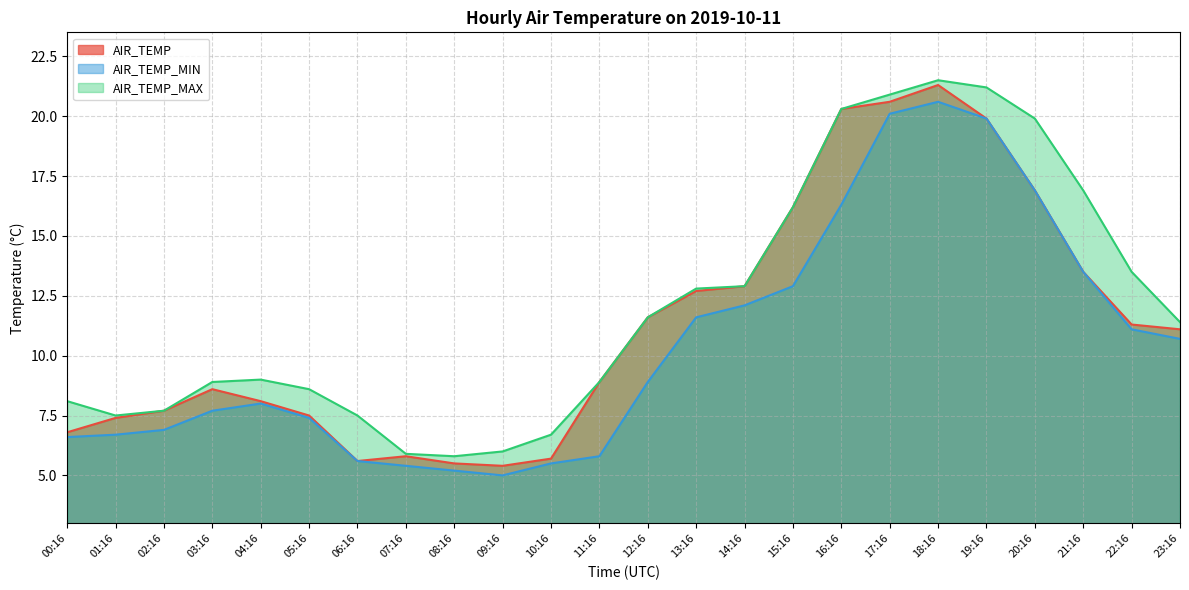

At how many categories does at least one series exceed 14?

7